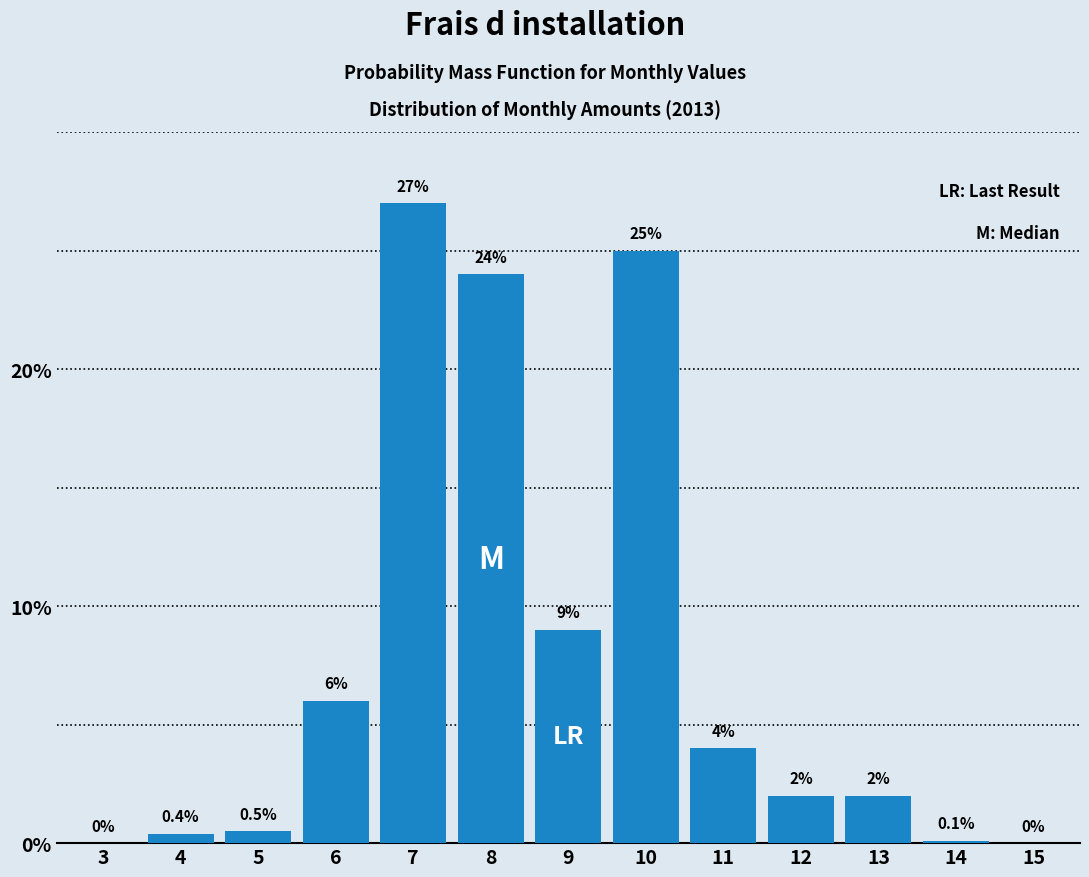

Reading left to right, list all the values displayed in this chart.

3=0.0	4=0.4	5=0.5	6=6.0	7=27.0	8=24.0	9=9.0	10=25.0	11=4.0	12=2.0	13=2.0	14=0.1	15=0.0